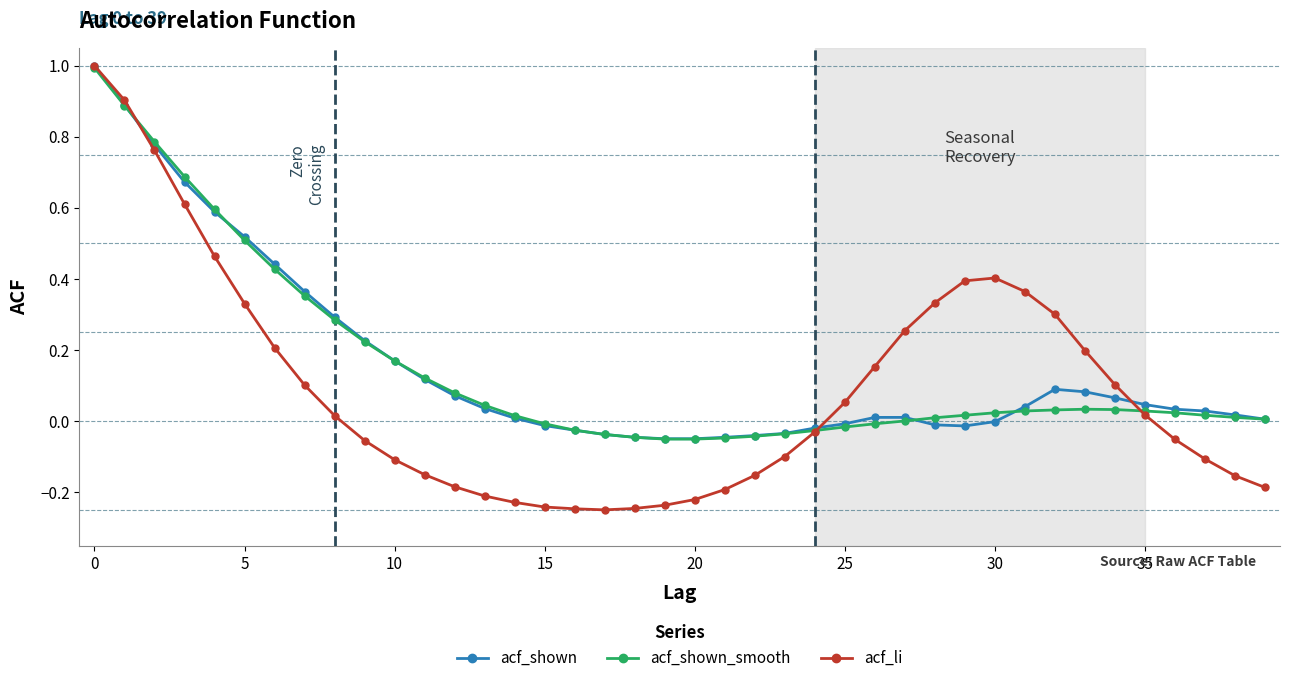

After their last crossing, which series has the higher values: acf_shown_smooth or acf_li?

acf_shown_smooth